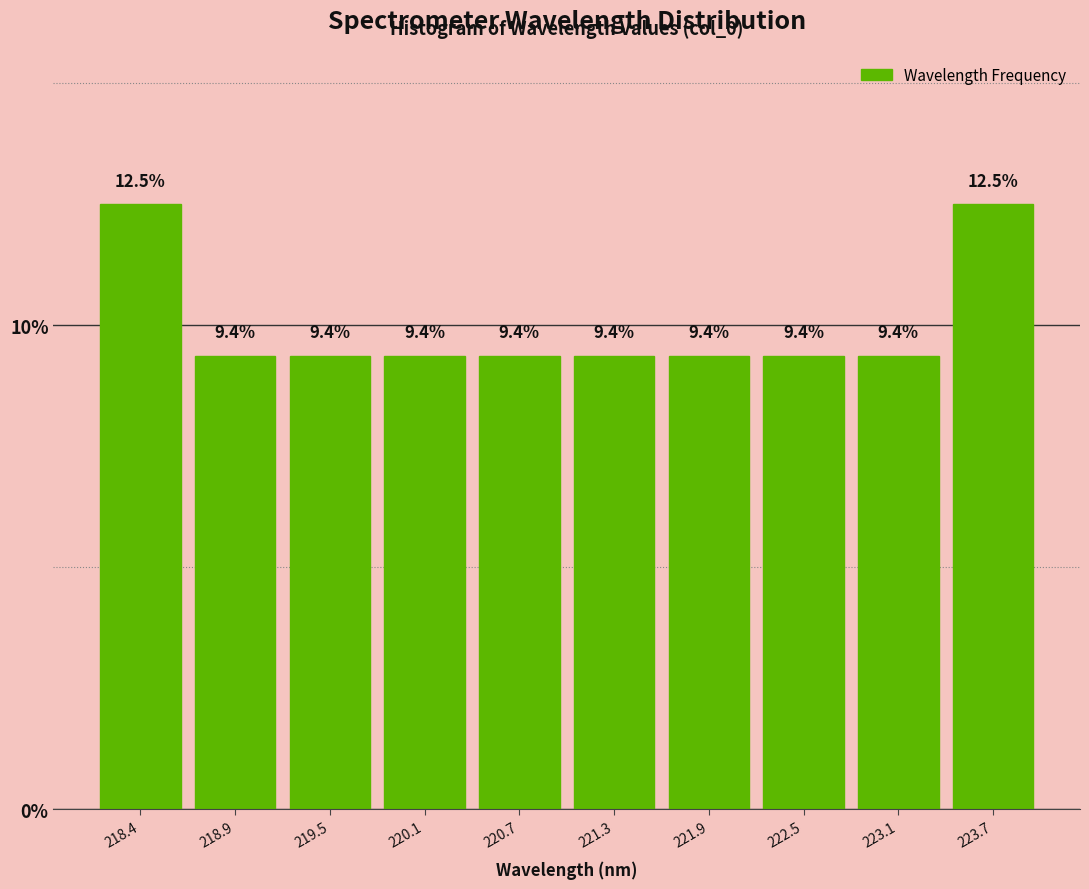

How tall is the bar that spans 219.8 to 220.4 on the x-axis? The bar edges are not printed on the chart, so give them approximately, as read against the axis.

9.4